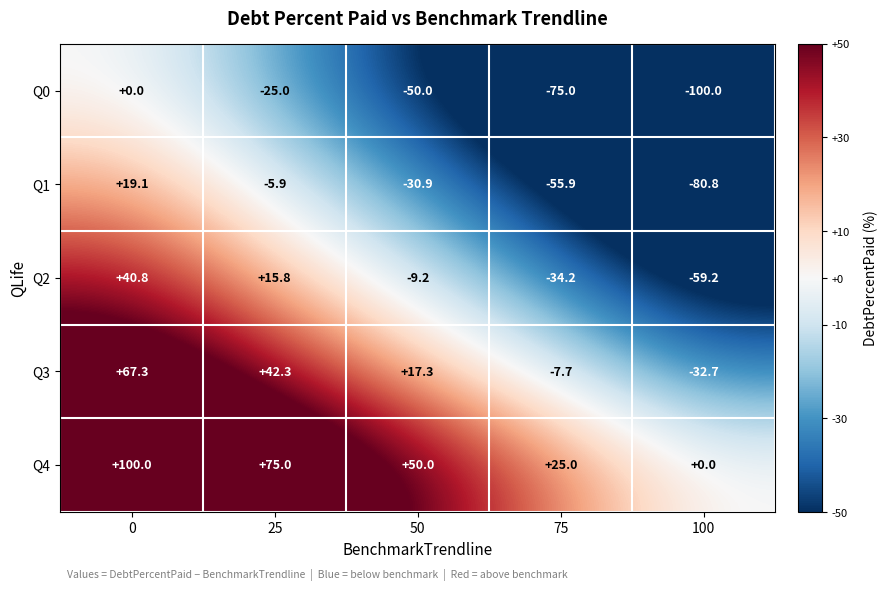

What is the sum of the Q1 values at 25 and 50?

-36.8